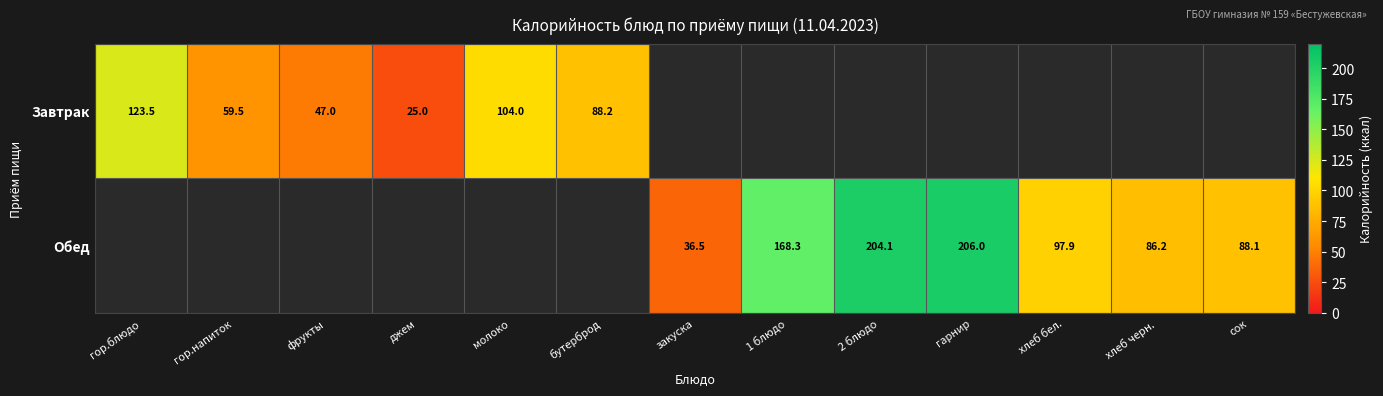

The Завтрак series shows 73.3 at фрукты. True or false?

False